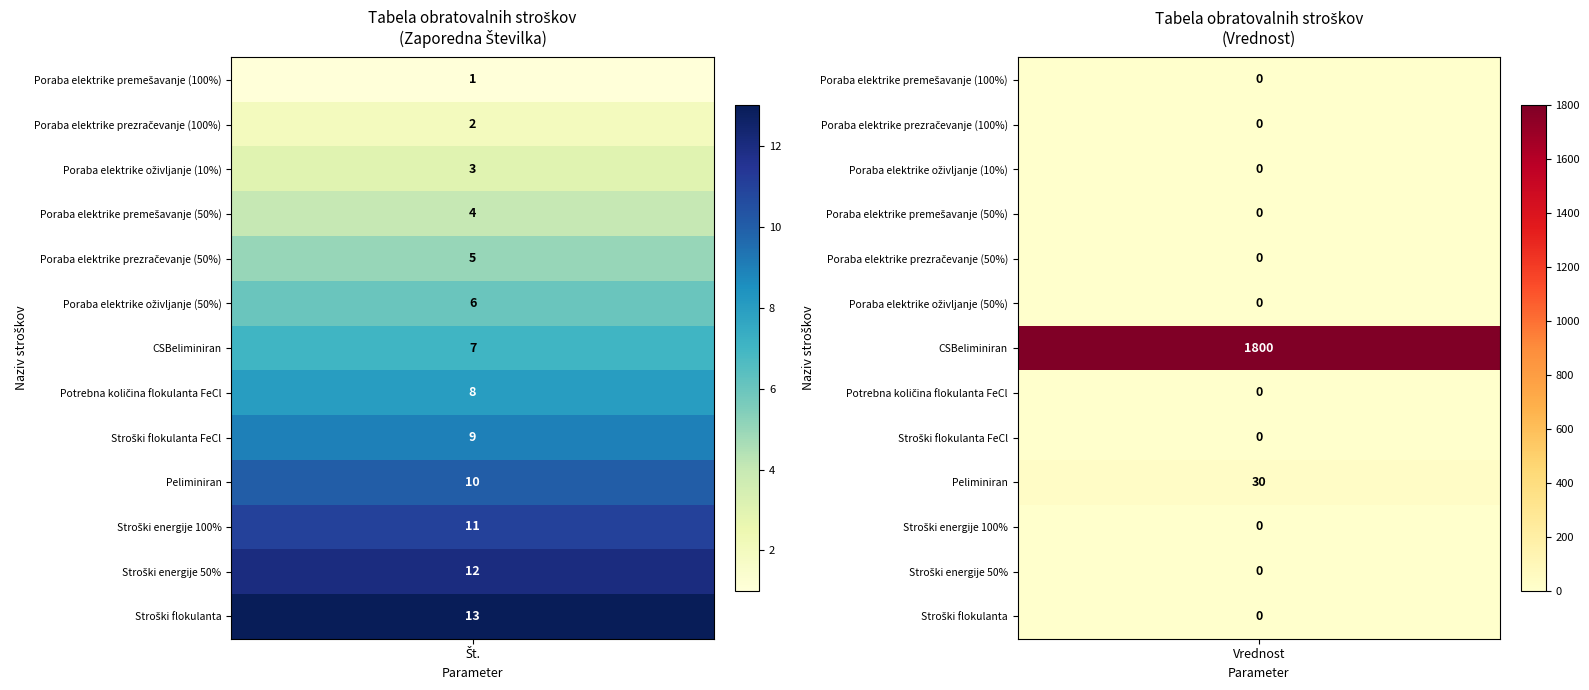

How many distinct data groups are displayed?

13